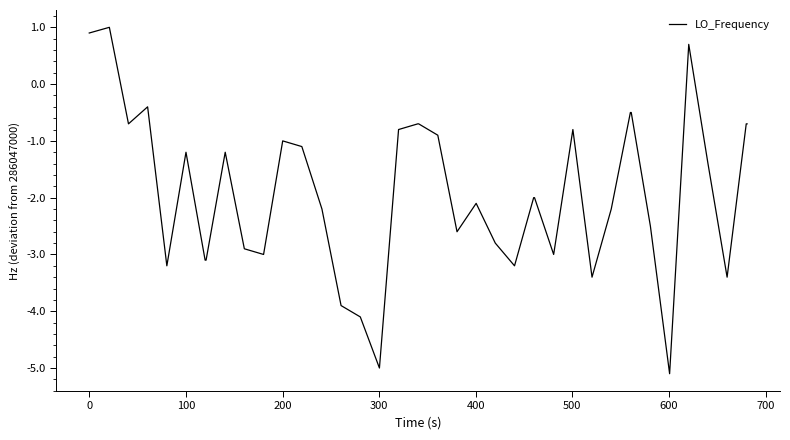

What is the difference between the maximum and minimum values?

6.1